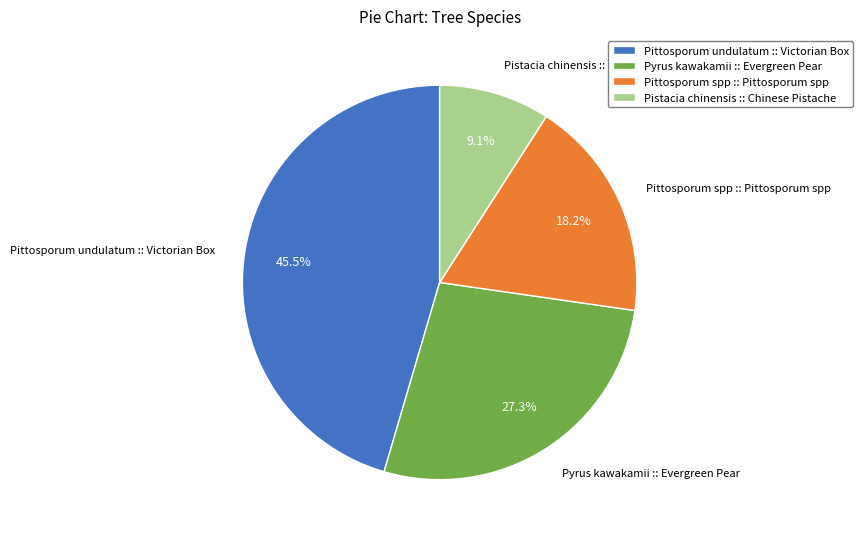

To the nearest percent, what percentage of the pie is Pistacia chinensis :: Chinese Pistache?

9%